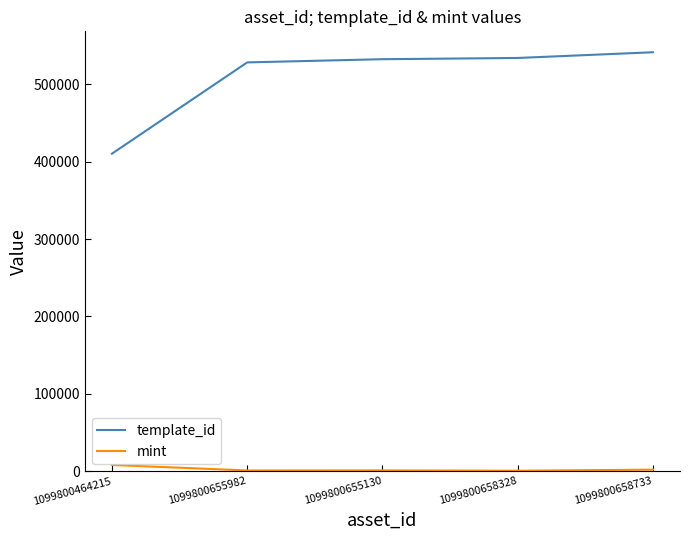

What is the sum of all template_id values?

2546777